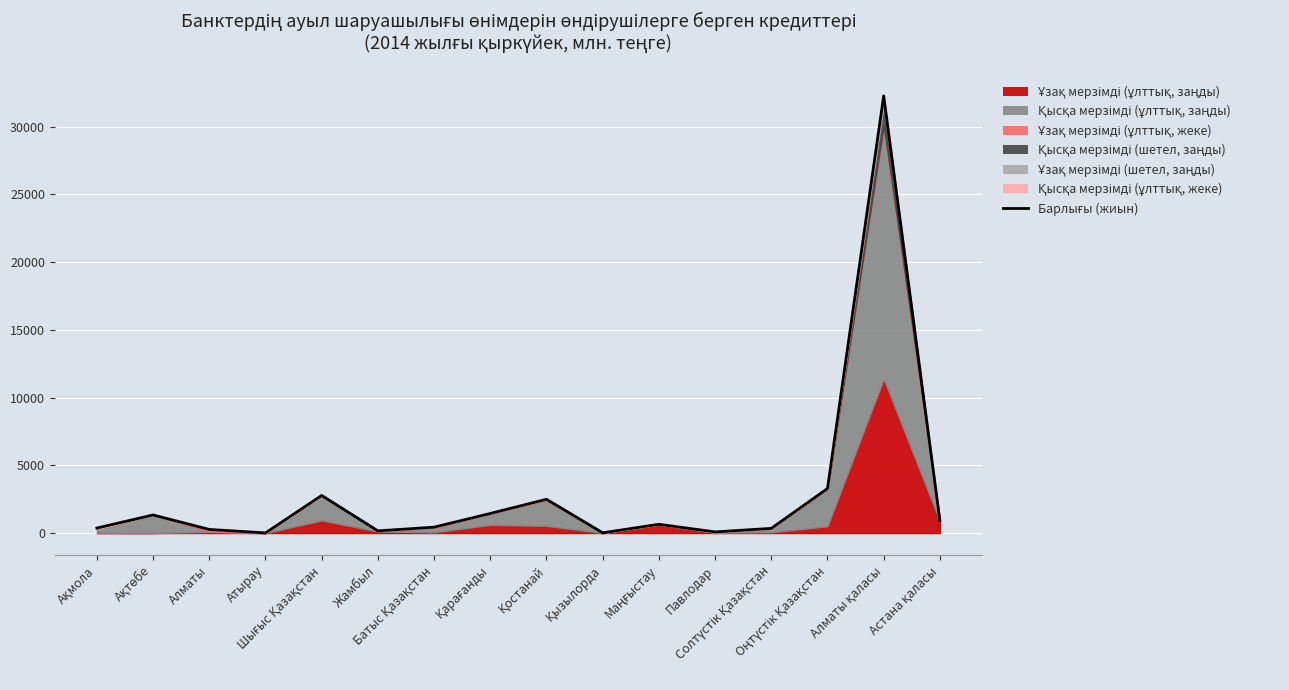

Which label corresponds to the largest value in the chart?

Алматы қаласы